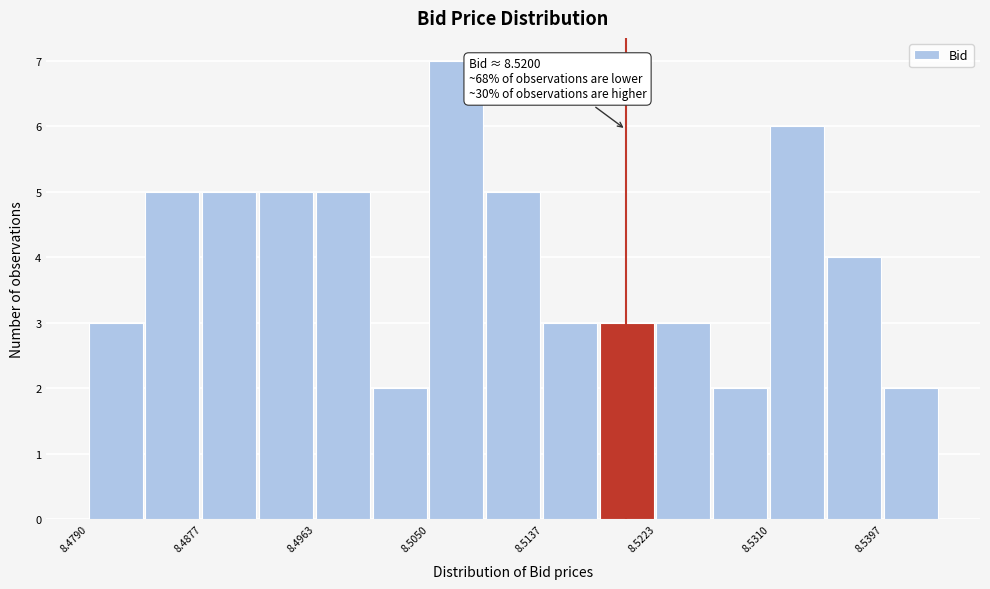

Which range on the x-axis has the tallest bar?

8.505 to 8.509